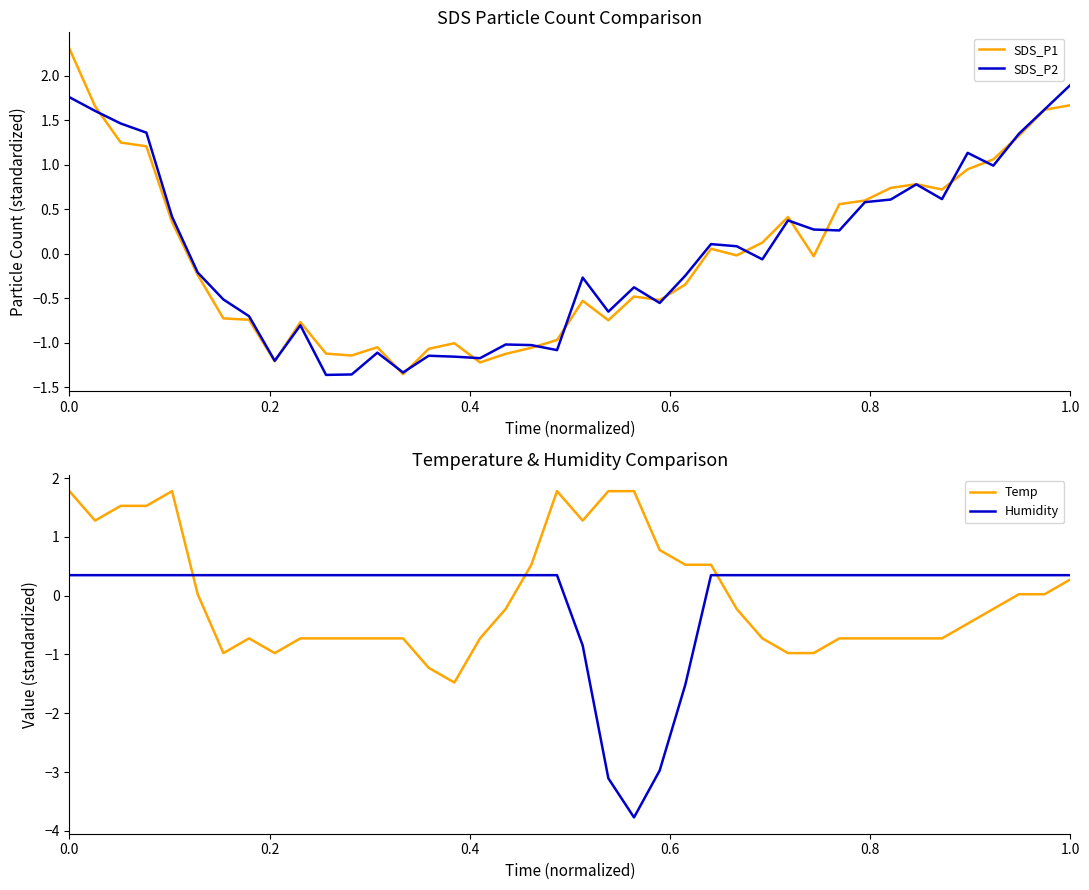

How many negative values does the Humidity series have?

5